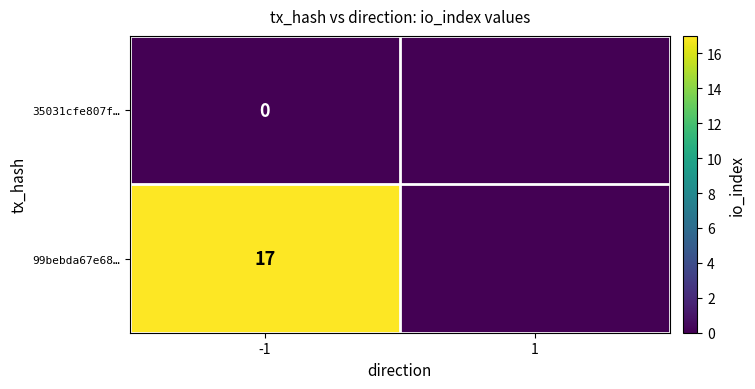

The 99bebda67e68… series shows 6 at -1. True or false?

False